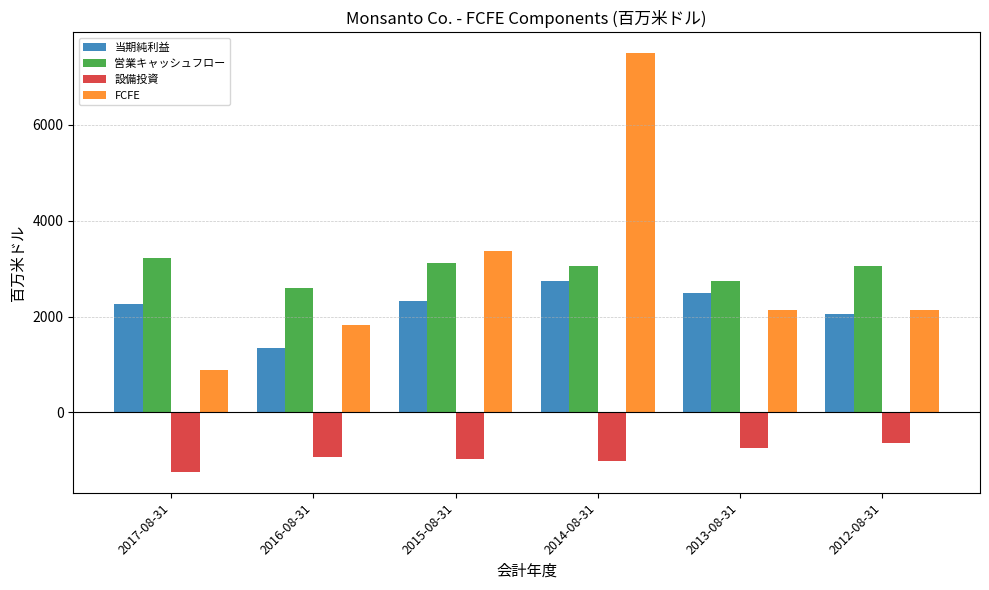

At 2017-08-31, list the series in order from smallest to largest.

設備投資, FCFE, 当期純利益, 営業キャッシュフロー